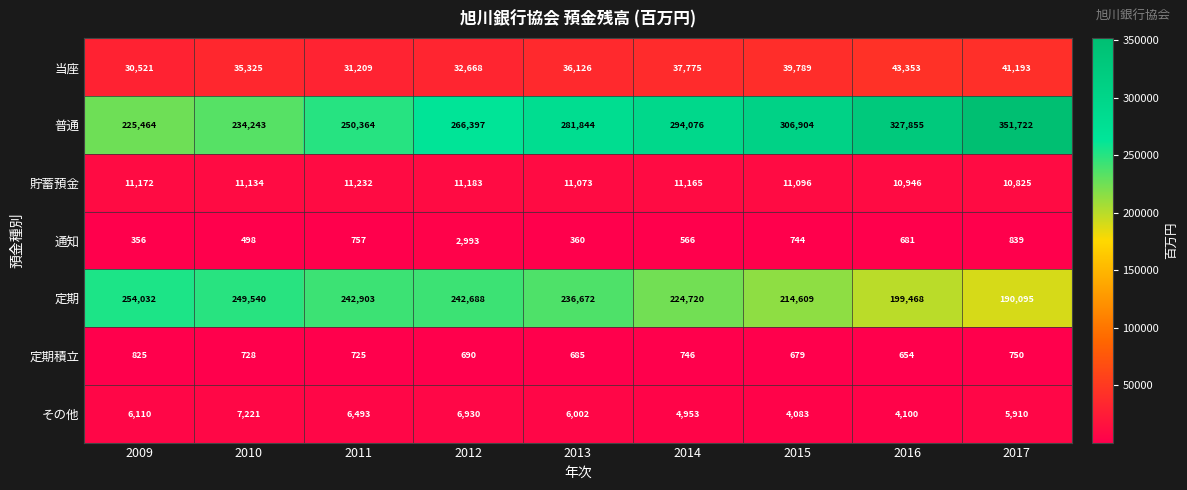

Where is 貯蓄預金 nearest to the value 11028?

2013